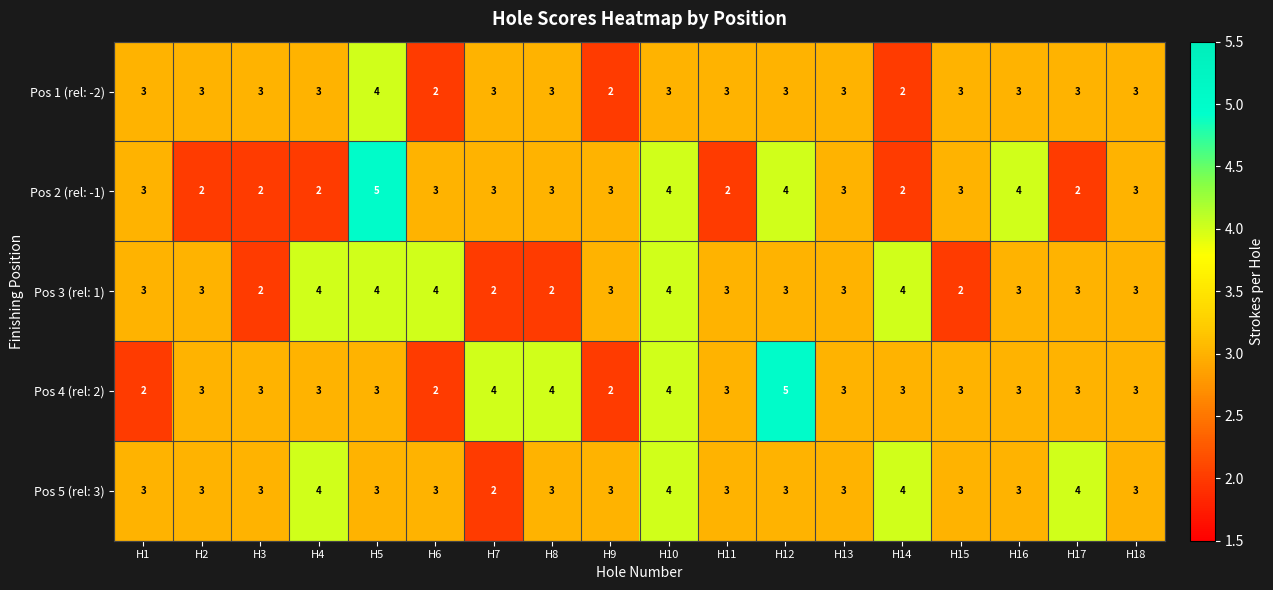

What is the difference between the highest and lowest values at H2?

1